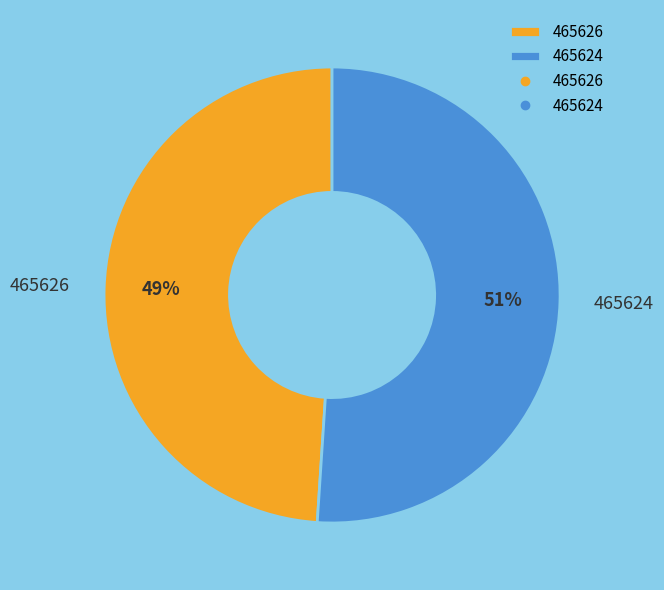

The 465624 slice represents 51% of the pie. True or false?

True